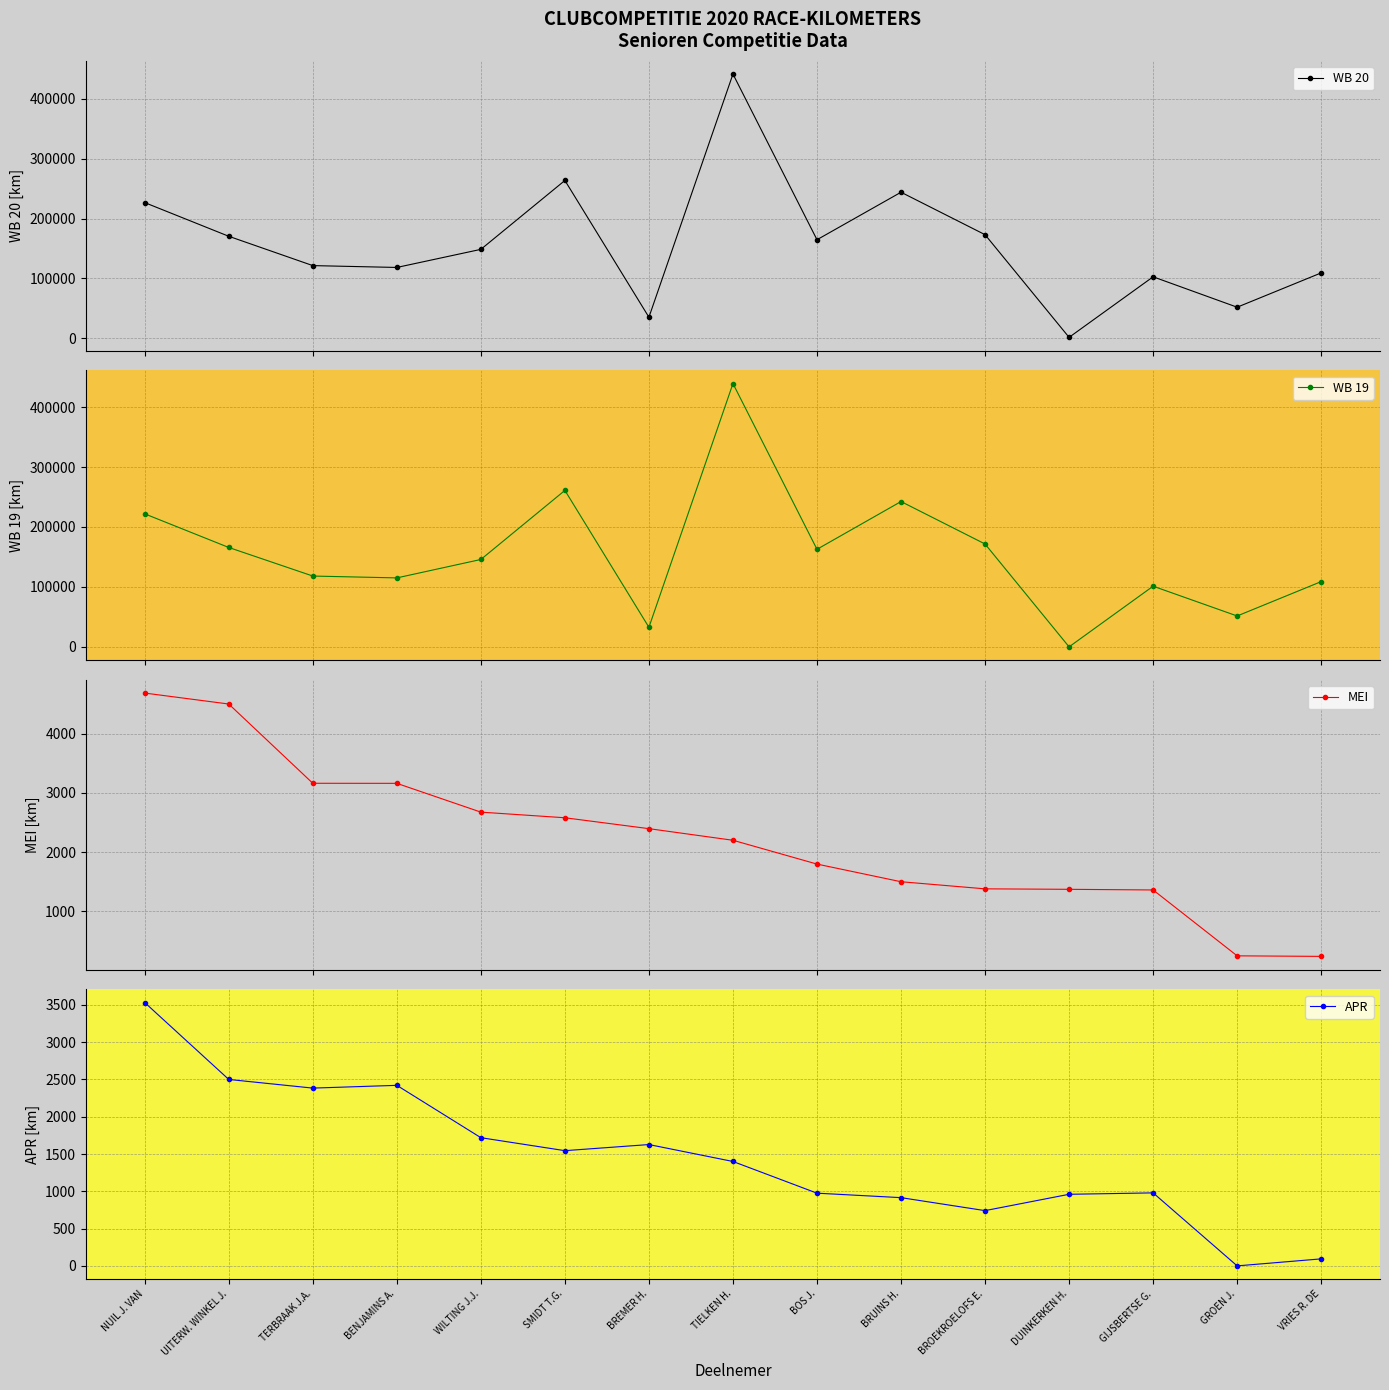

Which series ends up on top after the final intersection of WB 19 and APR?

WB 19